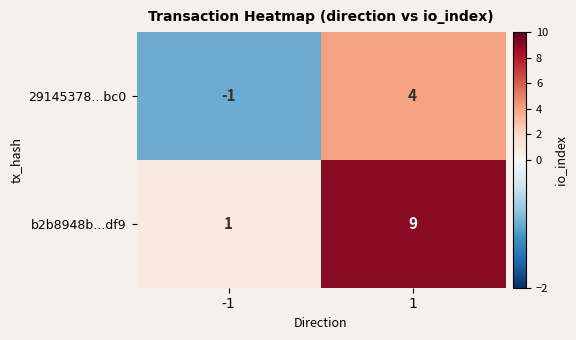

At -1, list the series in order from largest to smallest.

b2b8948b...df9, 29145378...bc0